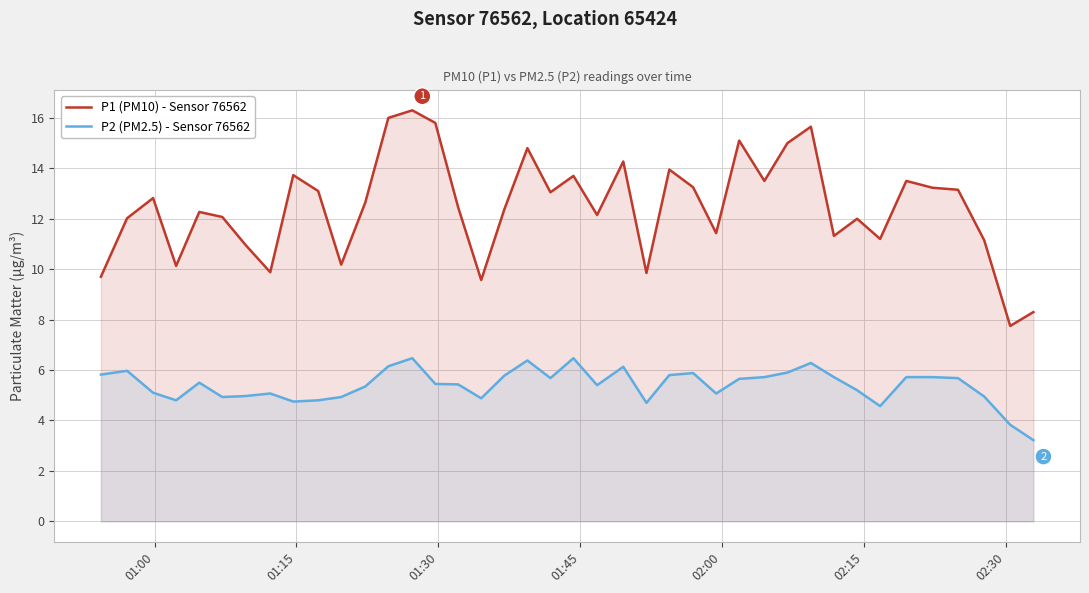

True or false: P2 (PM2.5) - Sensor 76562 and P1 (PM10) - Sensor 76562 intersect in this chart.

False